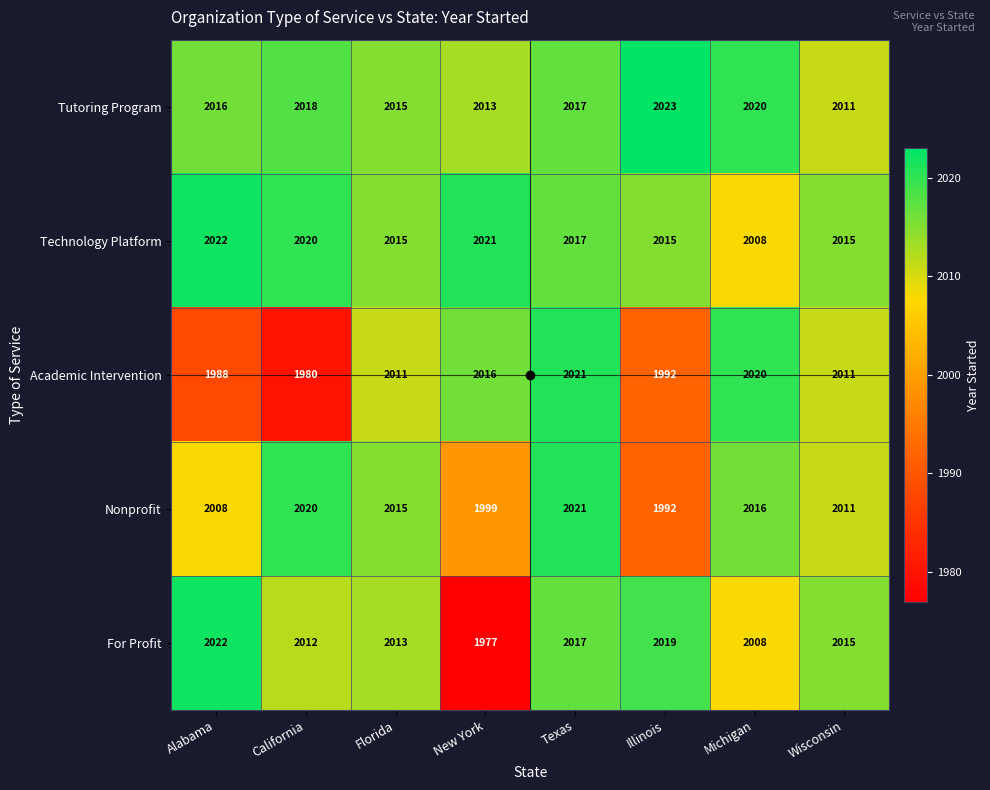

What is the maximum value for Nonprofit?

2021